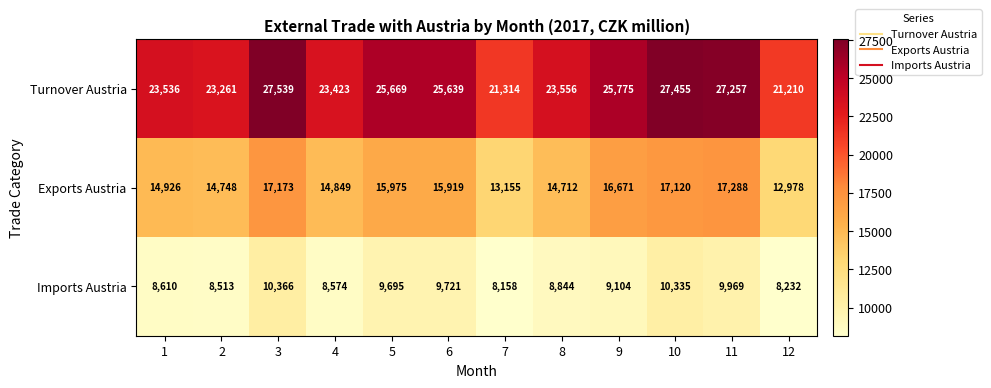

At which label does Turnover Austria reach its peak?

3